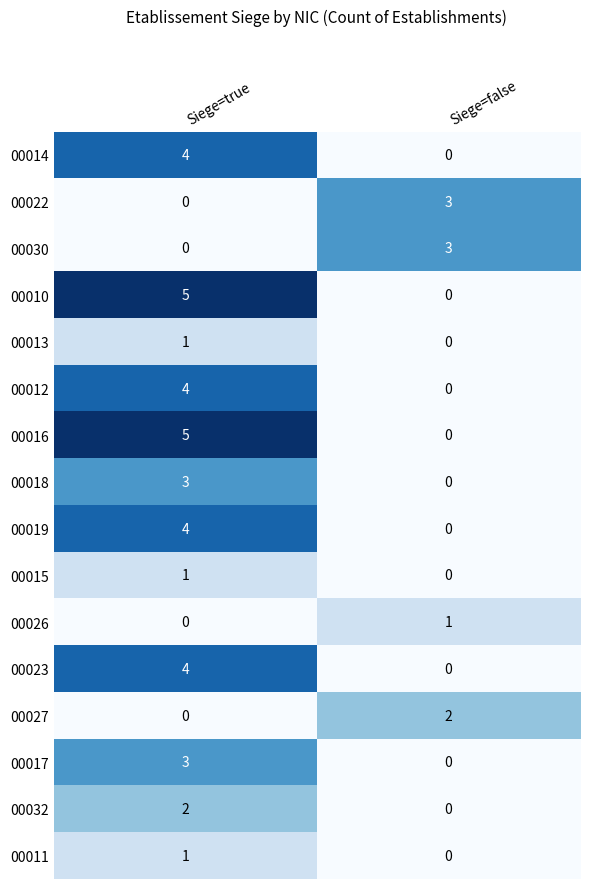

The value of 00011 at Siege=true is 0. True or false?

False